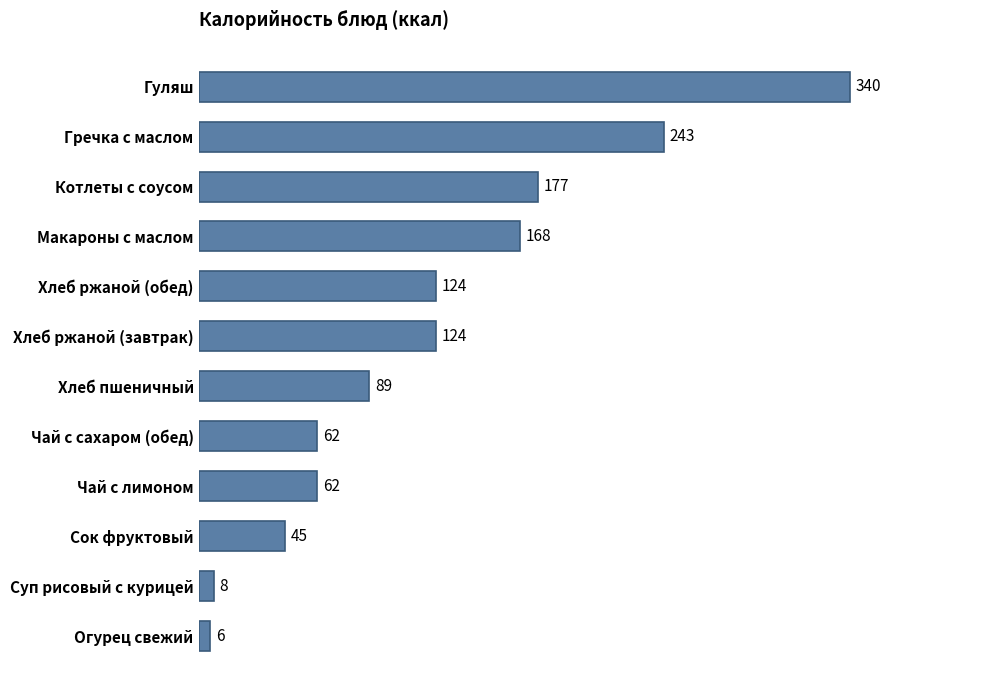

The chart shows a value of 178 at Гуляш. True or false?

False